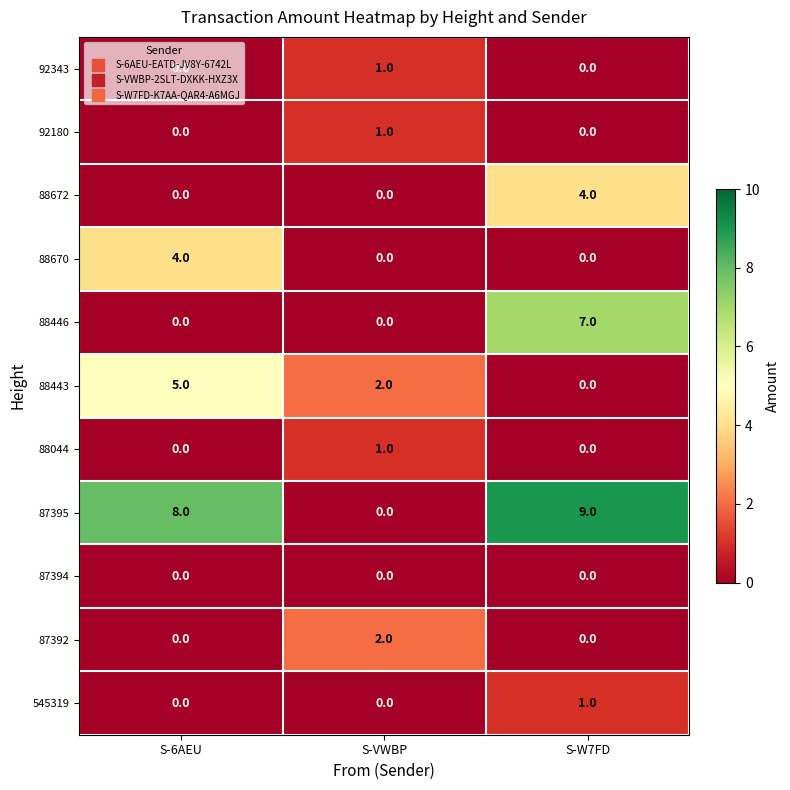

At which category is the sum across all series the highest?

S-W7FD